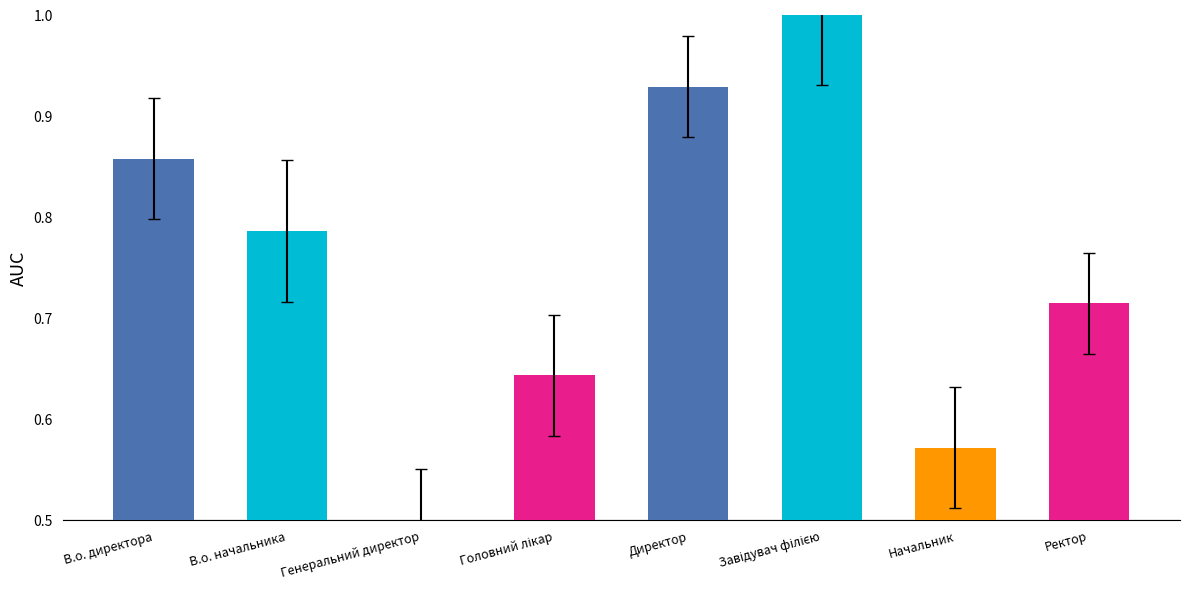

Is it true that the value at Директор is 1.5?

False